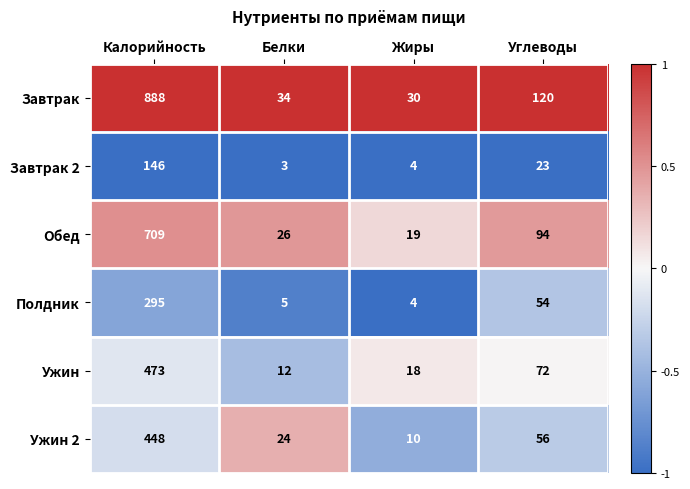

Where is Полдник nearest to the value 149?

Углеводы